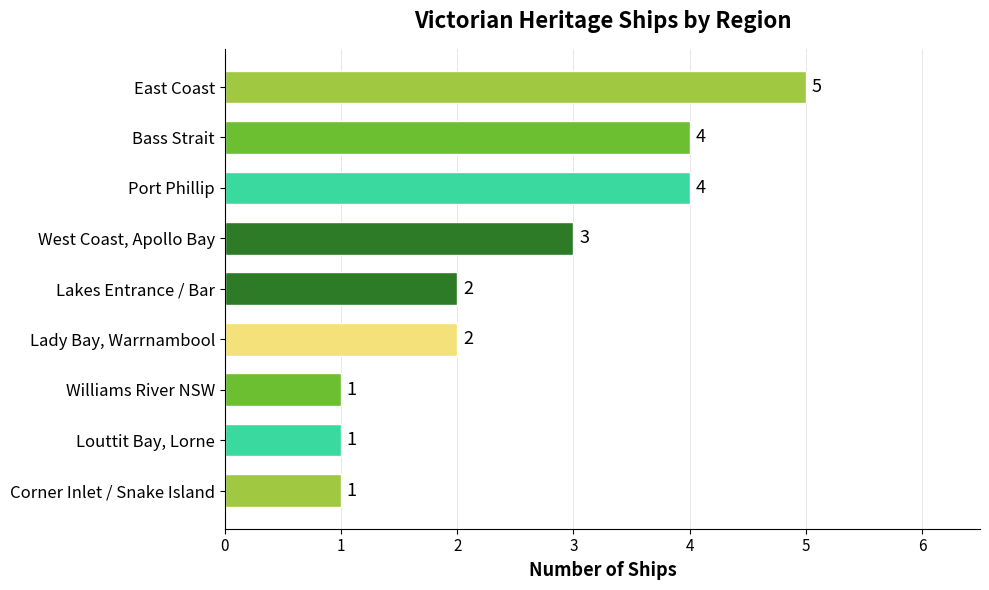

What is the sum of all values?

23